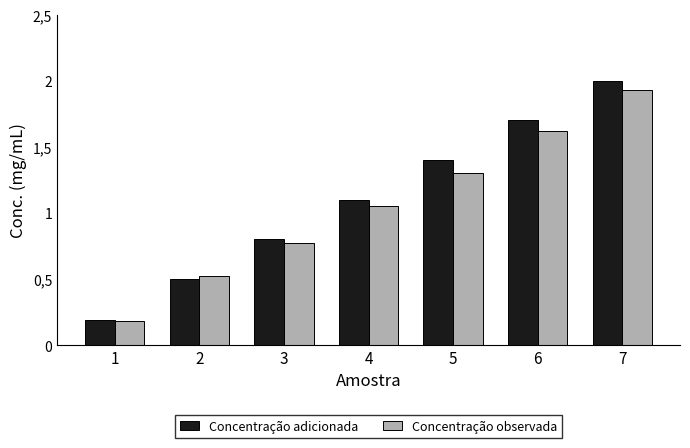

Are the bars horizontal?

No